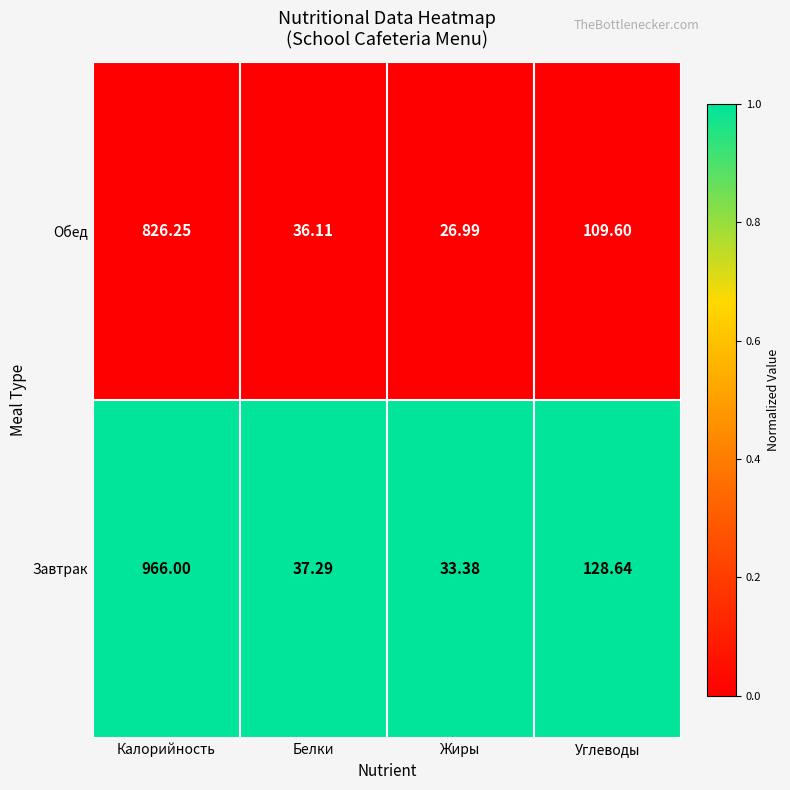

Where is Завтрак nearest to the value 499?

Углеводы